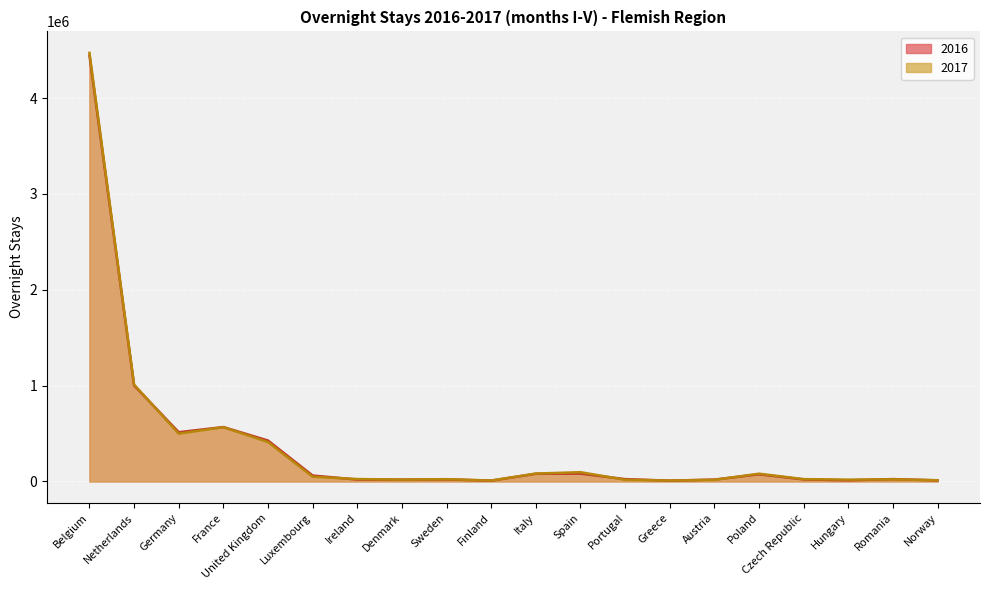

Reading left to right, list all the values displayed in this chart.

2016: 4445171	1002385	514260	567909	427349	62144	20308	19692	21777	8857	80672	82382	24789	8880	19874	74995	21902	12497	25102	11677
2017: 4472110	1011089	499327	566377	411447	49552	25551	19628	24149	10097	82875	97063	18218	9842	17658	81227	24694	19139	22906	13081